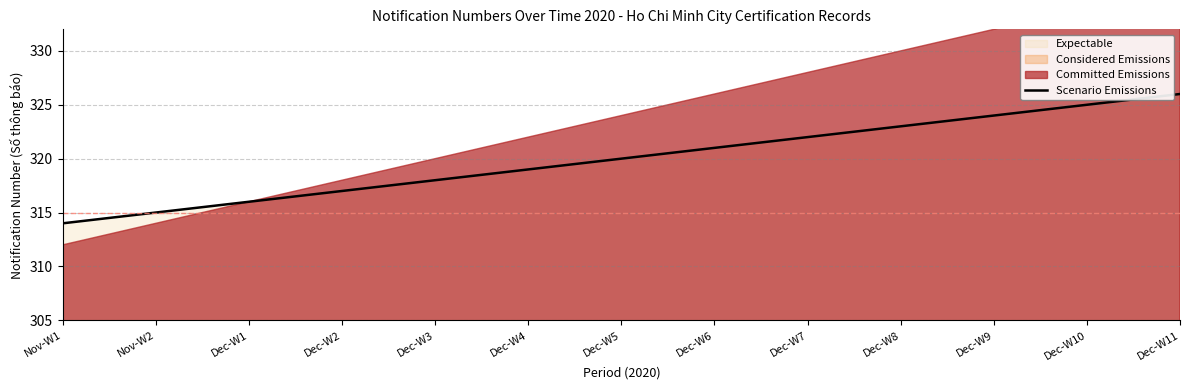

Read the value at Dec-W4.

319